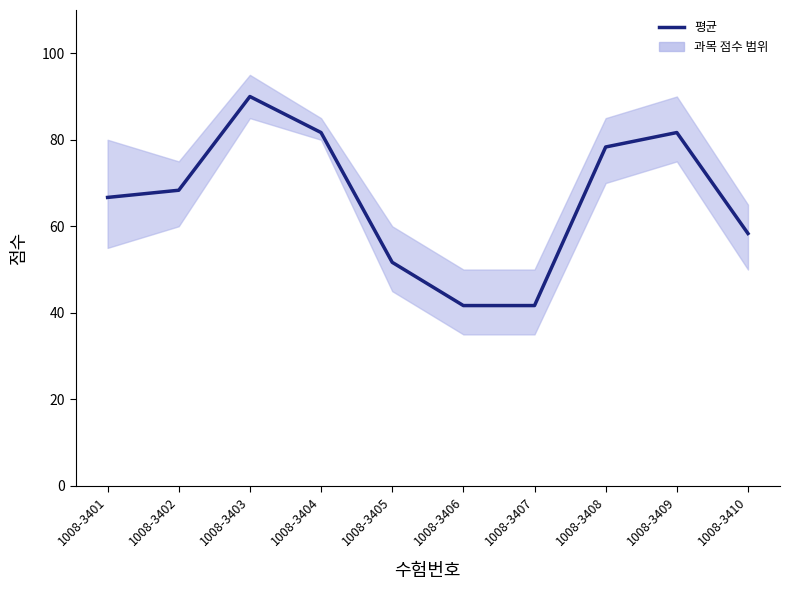

Which has a higher value, 1008-3409 or 1008-3410?

1008-3409